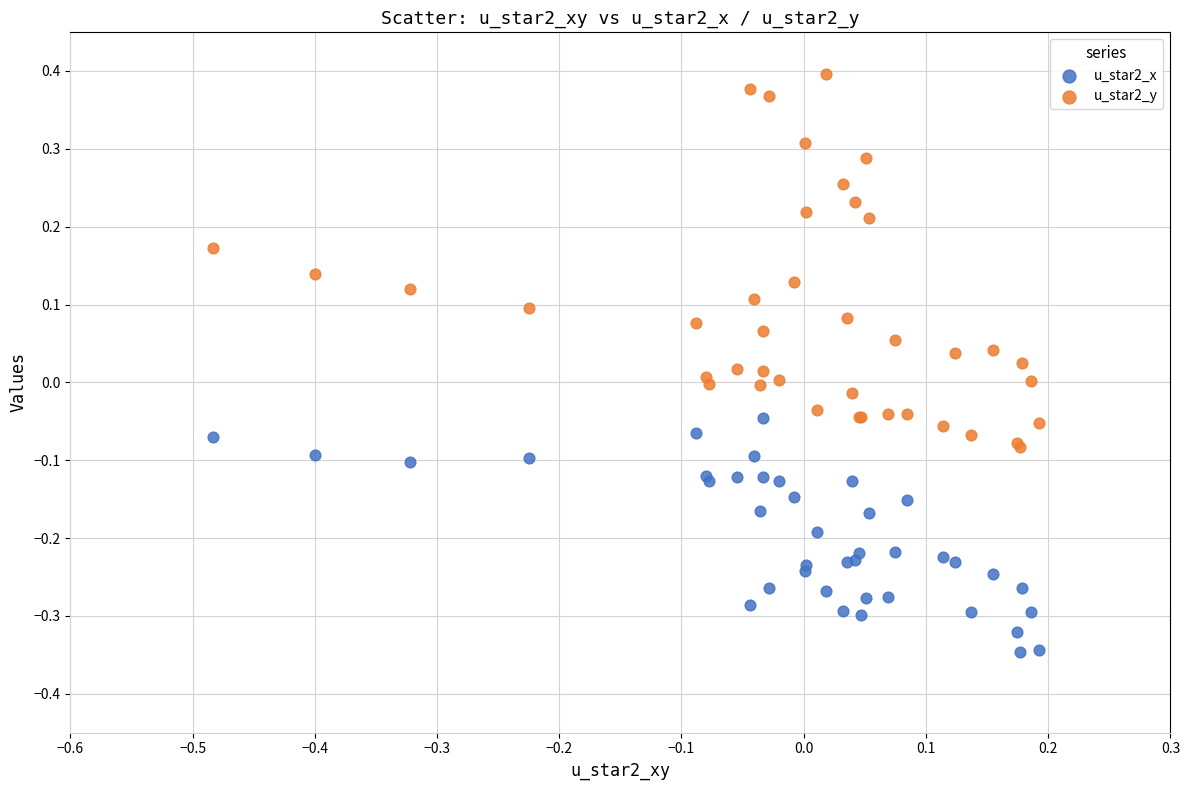

Which series contains the lowest Y value?

u_star2_x